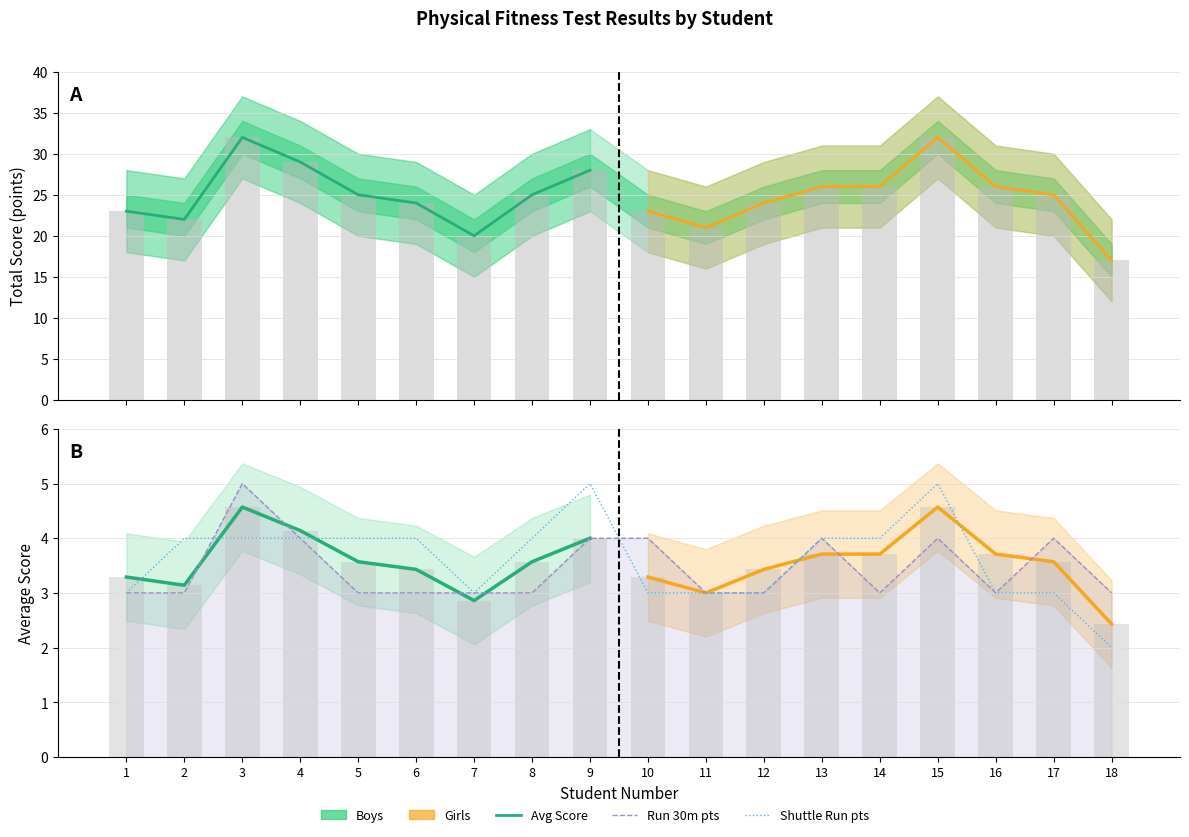

Which series has the widest spread of values?

Total Score